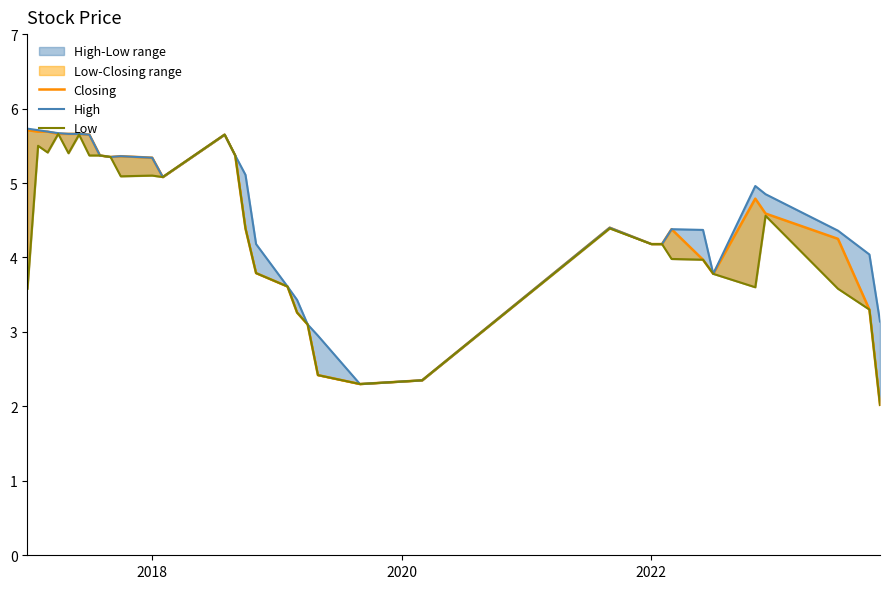

True or false: High has more than 0 points higher than both neighbors.

True